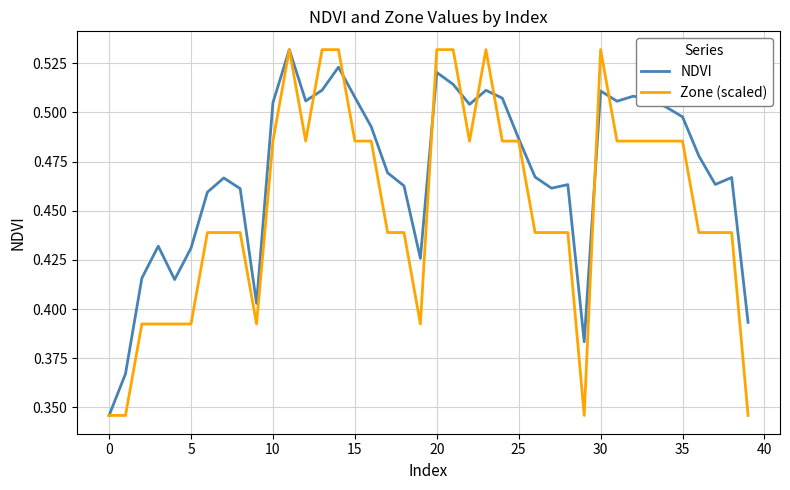

After their last crossing, which series has the higher values: NDVI or Zone (scaled)?

NDVI